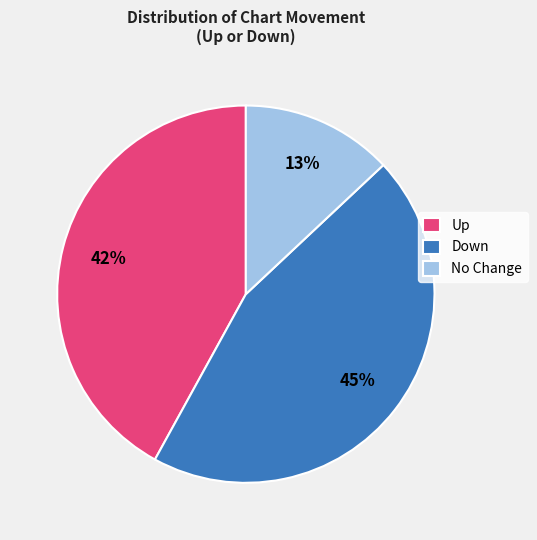

To the nearest percent, what portion does Down represent?

45%